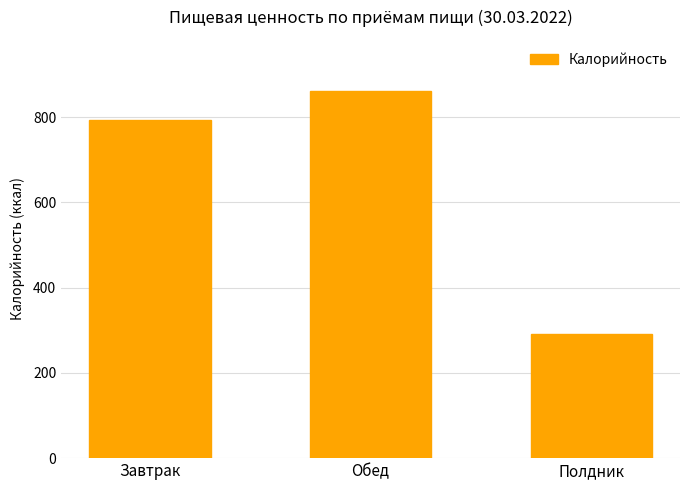

What is the change in value from Обед to Полдник?

-571